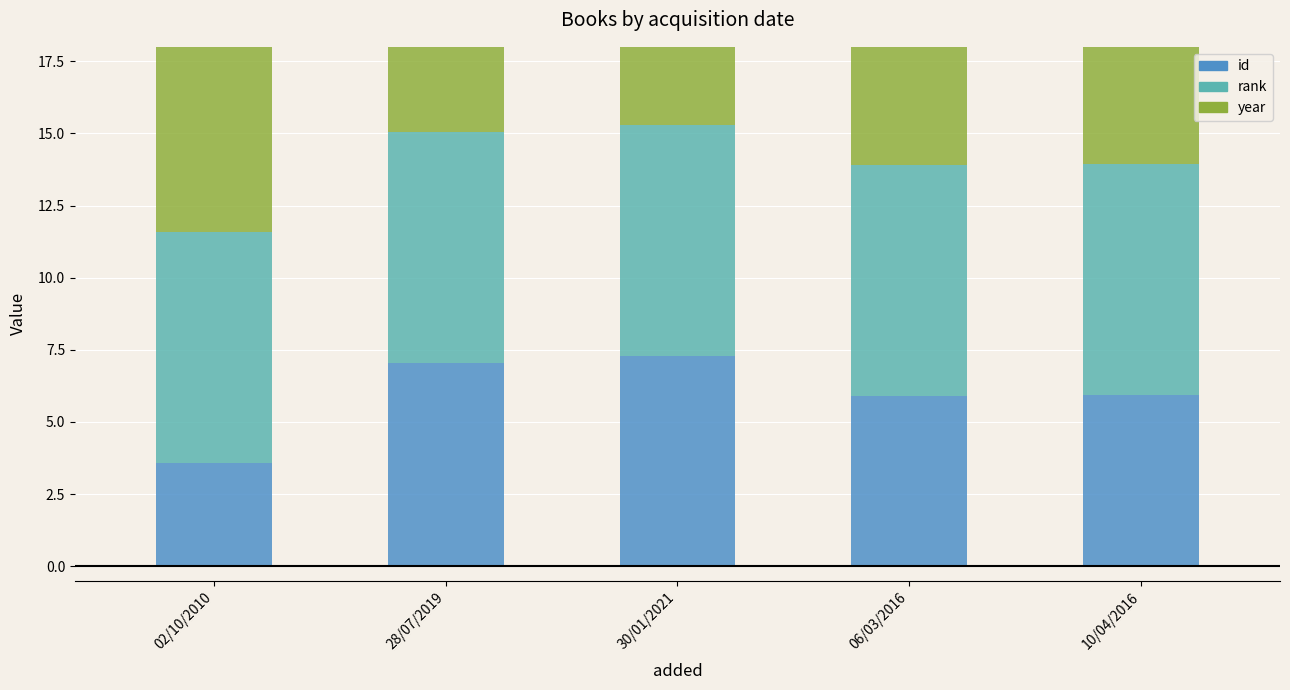

List the labels in order of rank value, largest first.

02/10/2010, 28/07/2019, 30/01/2021, 06/03/2016, 10/04/2016